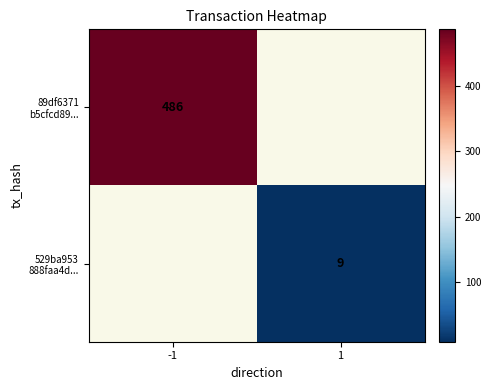

At how many categories does at least one series exceed 130?

1